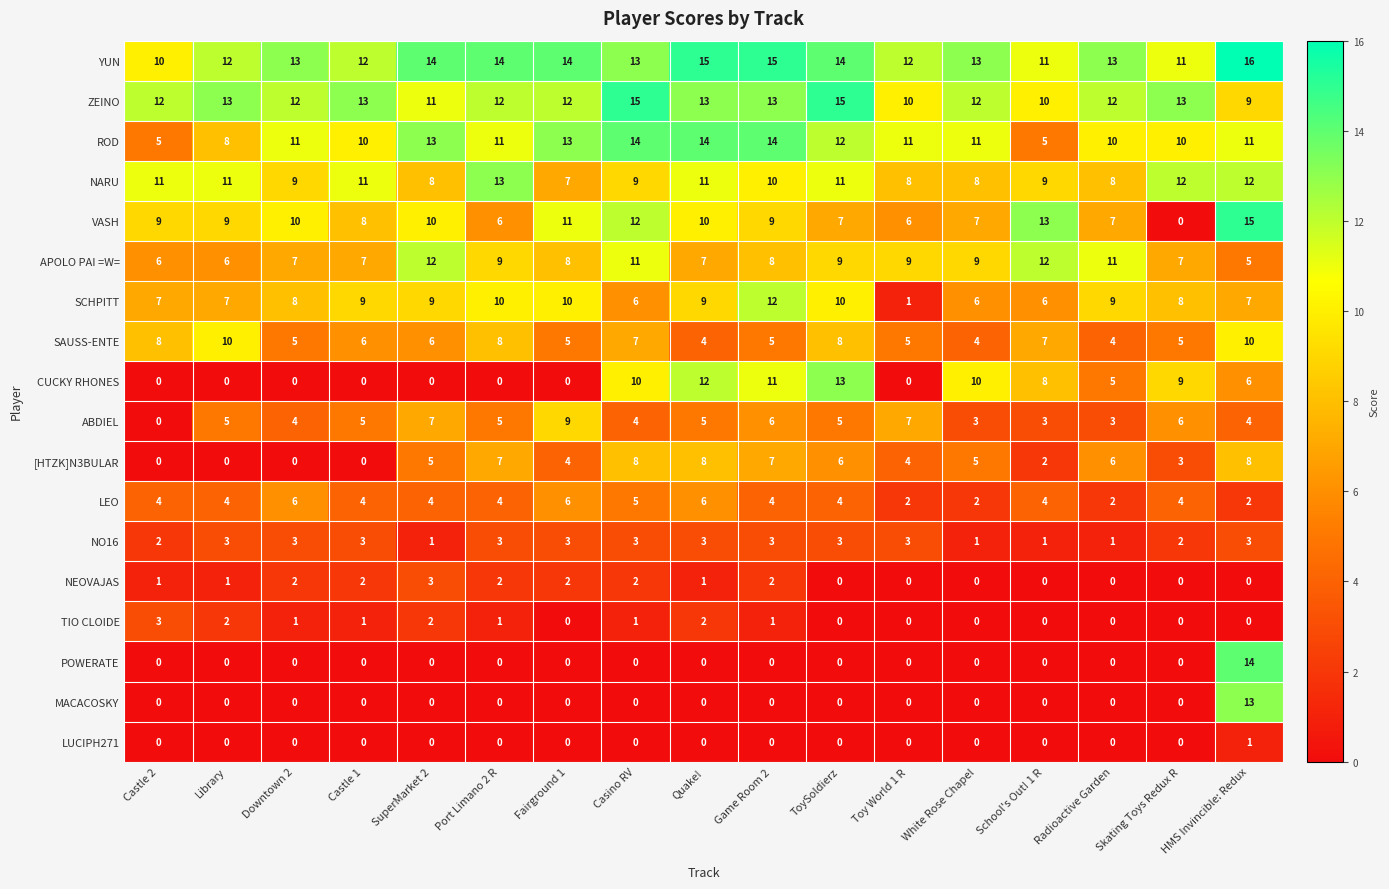

What is the sum of all ROD values?

183